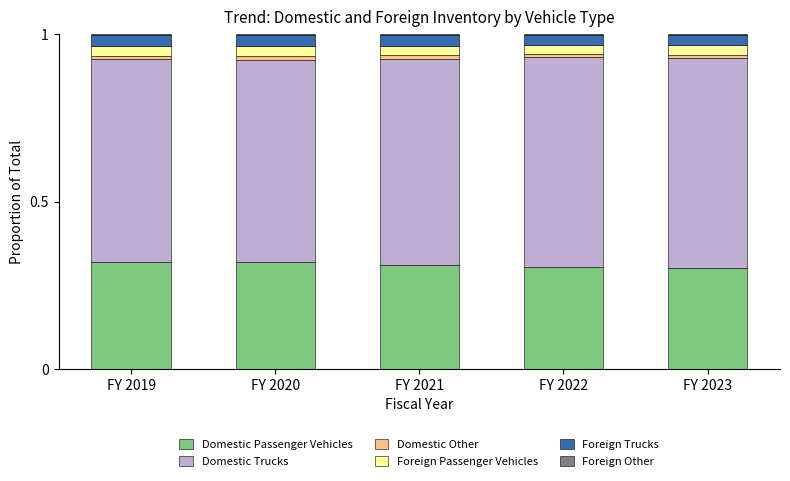

What is the sum of the Domestic Passenger Vehicles values at FY 2020 and FY 2022?

0.6